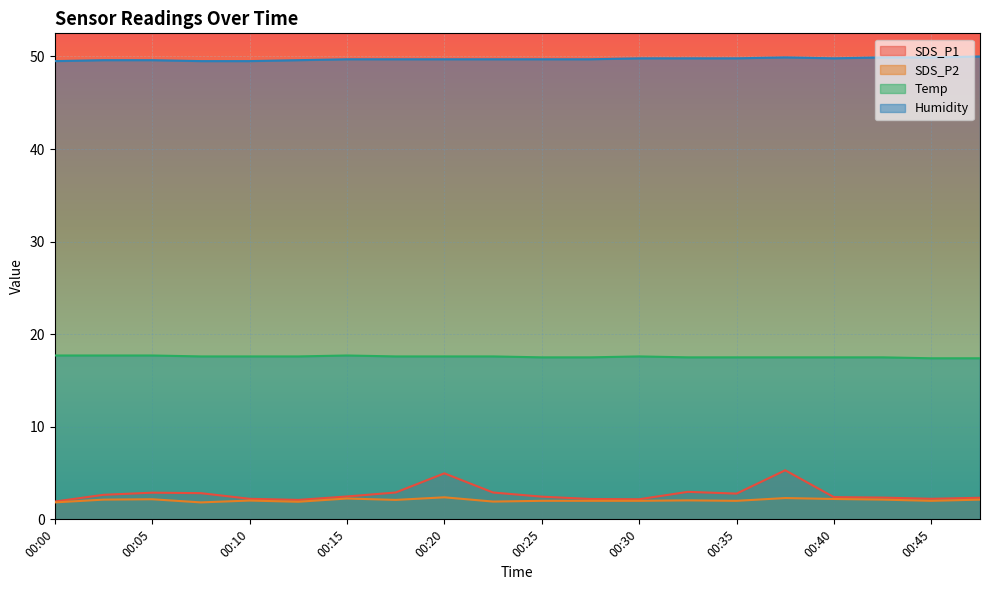

True or false: Temp has a value of 17.6 at 00:30.

True